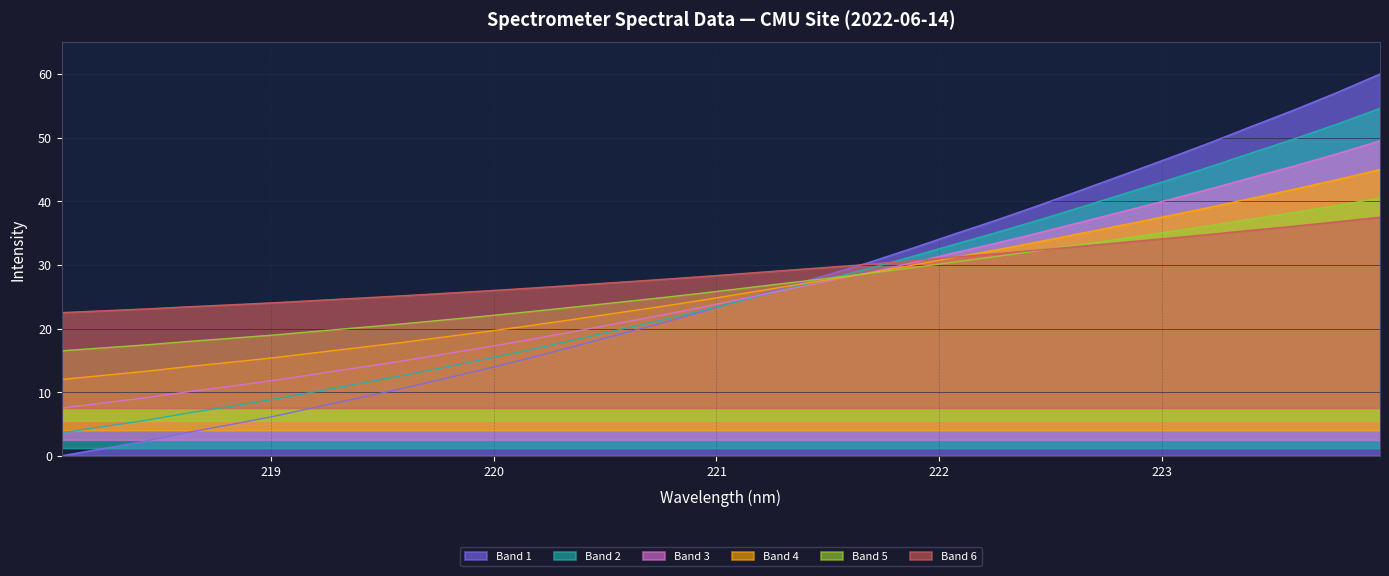

What is the ratio of the value at 222.4538 to the value at 223.7895?

0.8